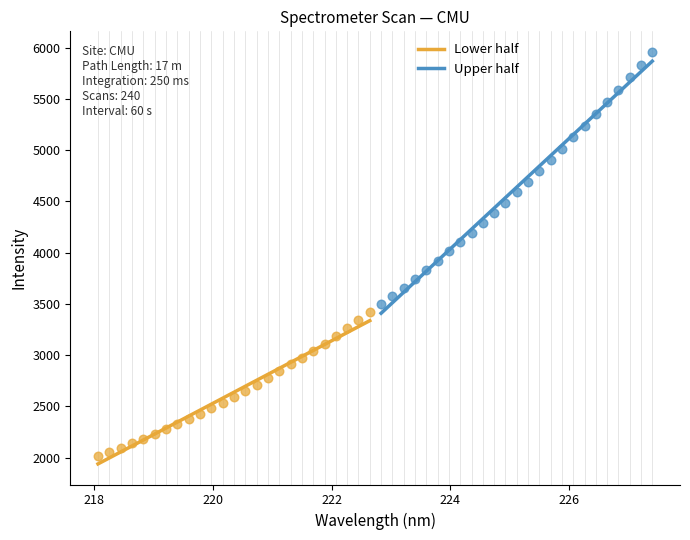

Which series has the widest spread of Y values?

Upper half